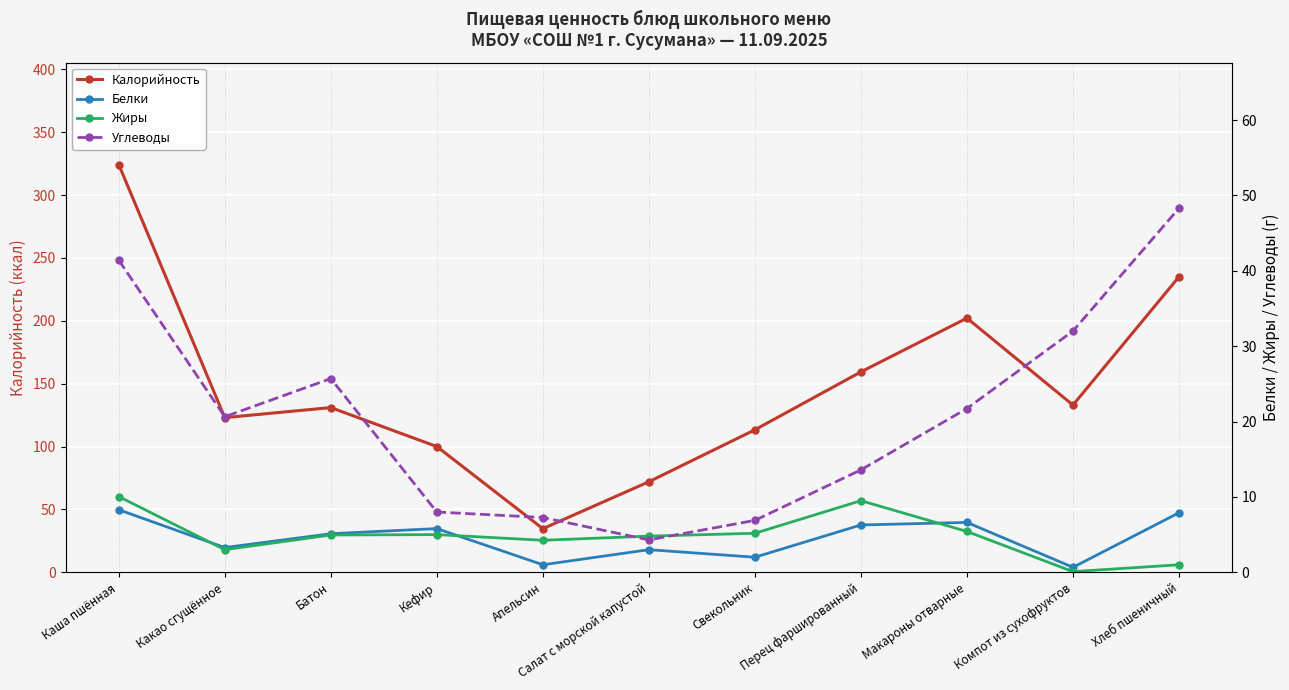

What value does the Углеводы series have at Перец фаршированный?

13.6